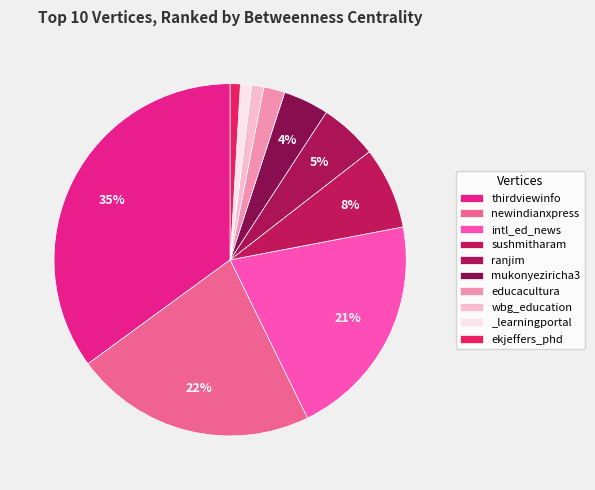

What percentage is NOT represented by educacultura?

98.1%